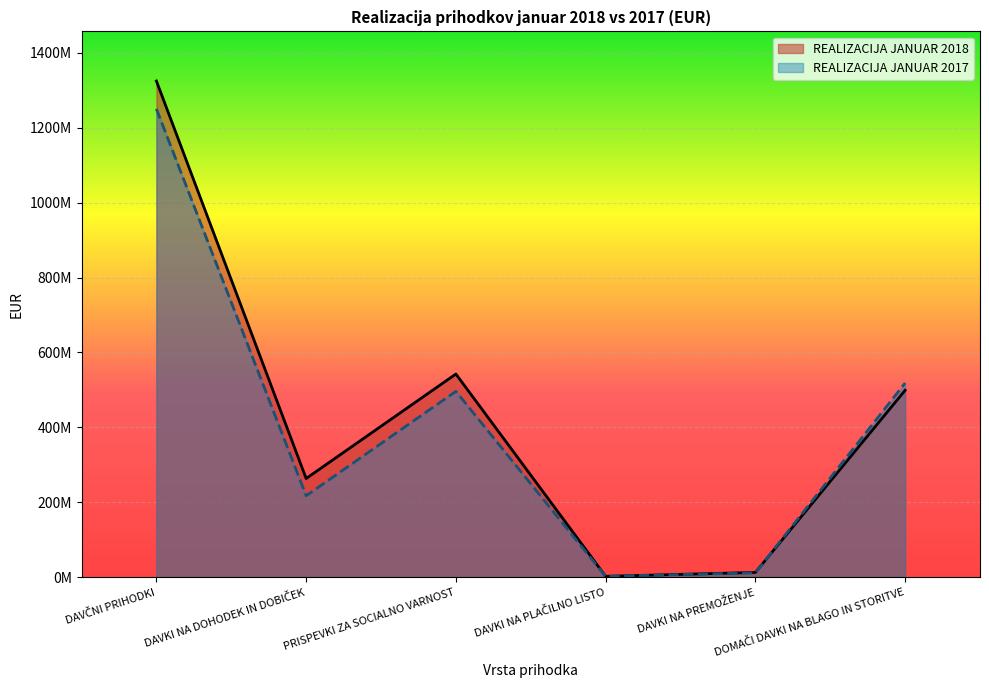

Rank the series by their average value, from highest to lowest.

REALIZACIJA JANUAR 2018, REALIZACIJA JANUAR 2017